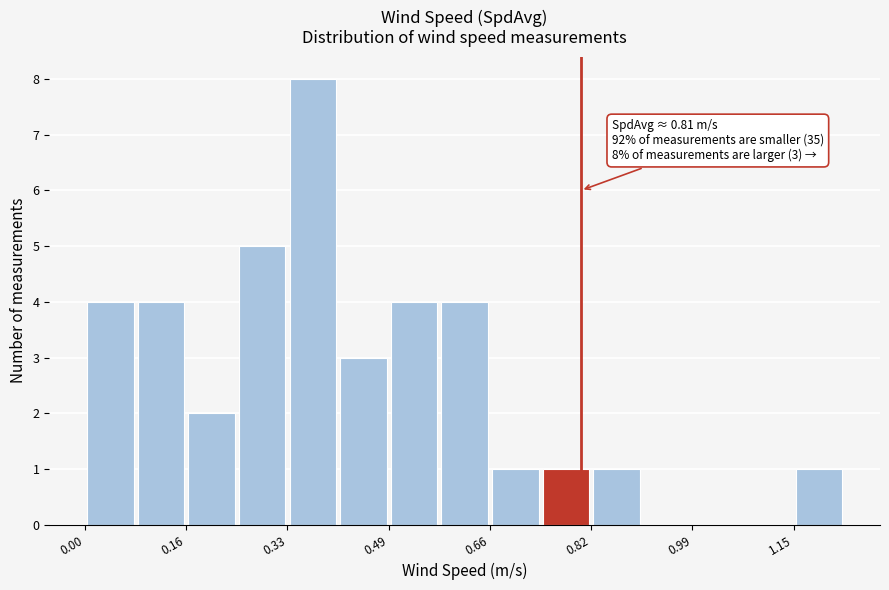

Which range on the x-axis has the tallest bar?

0.32 to 0.42